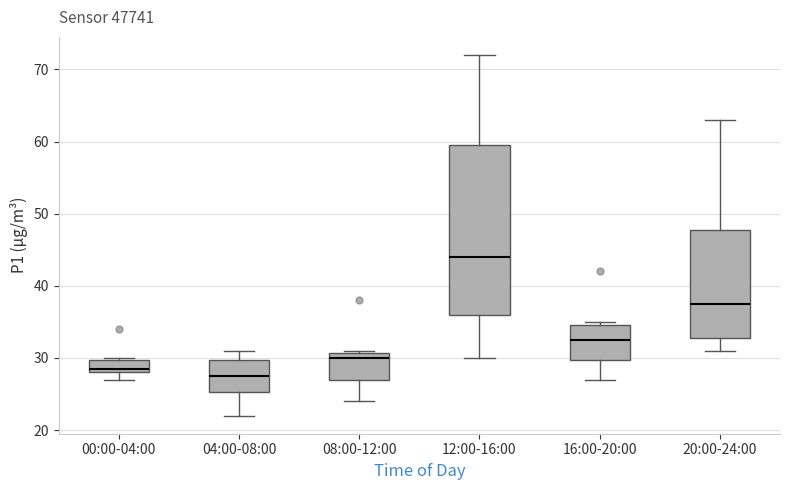

Which box's median line is the lowest?

04:00-08:00